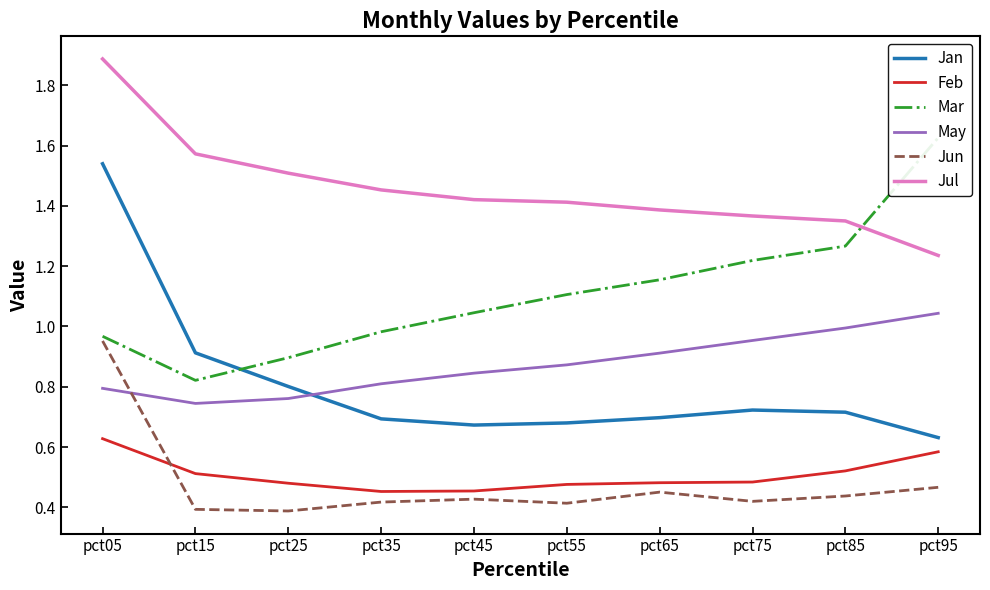

True or false: May and Jul cross at least once.

False